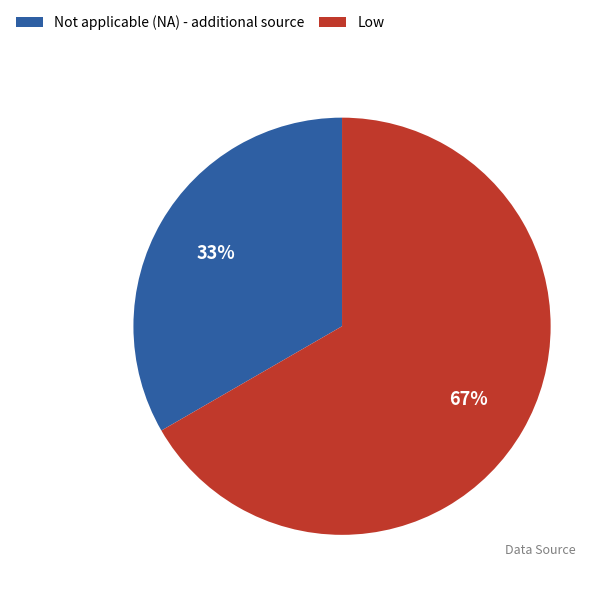

Rank the categories by value from highest to lowest.

Low, Not applicable (NA) - additional source